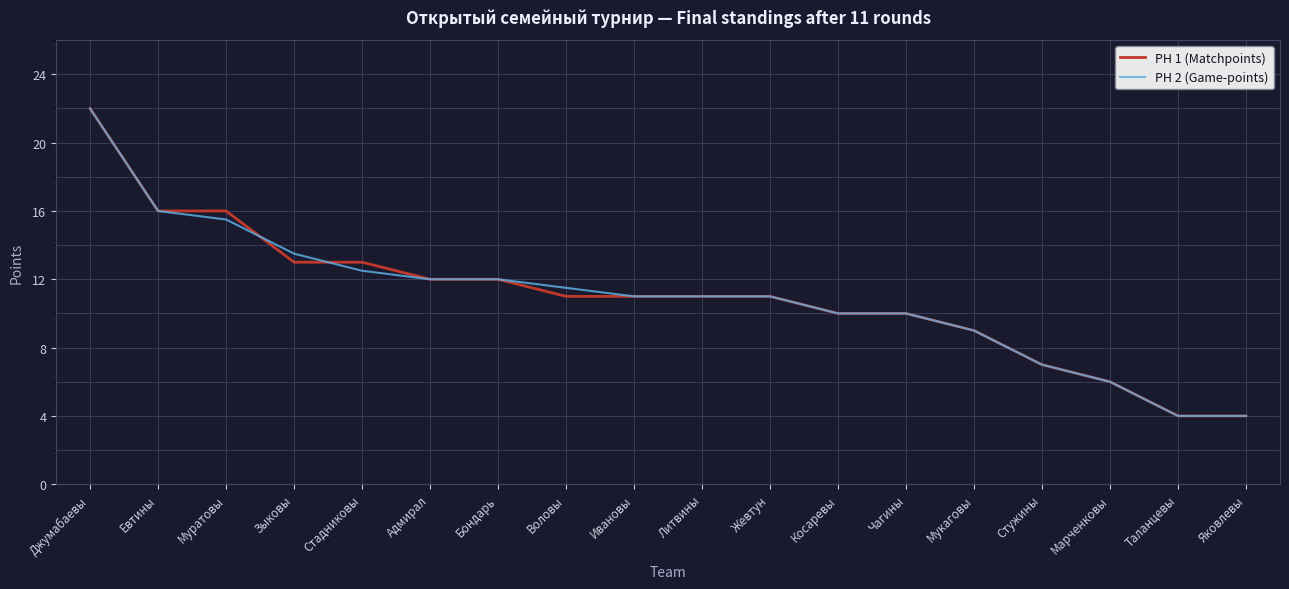

What position from the right is Таланцевы?

2